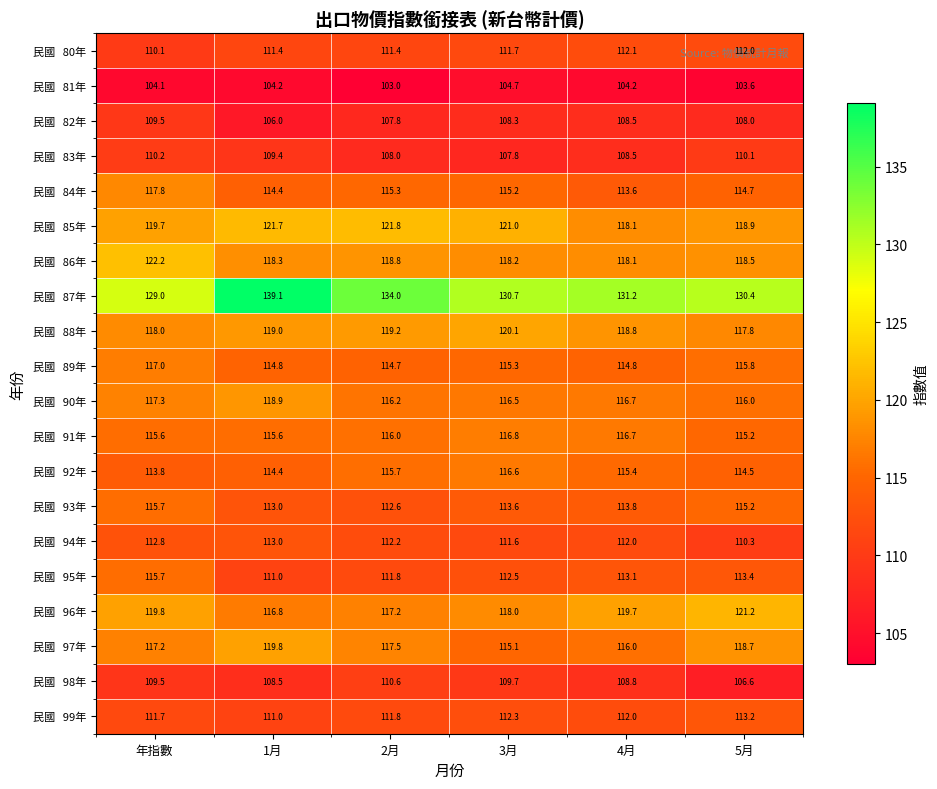

What is the spread (max minus min) of values at 5月?

26.8